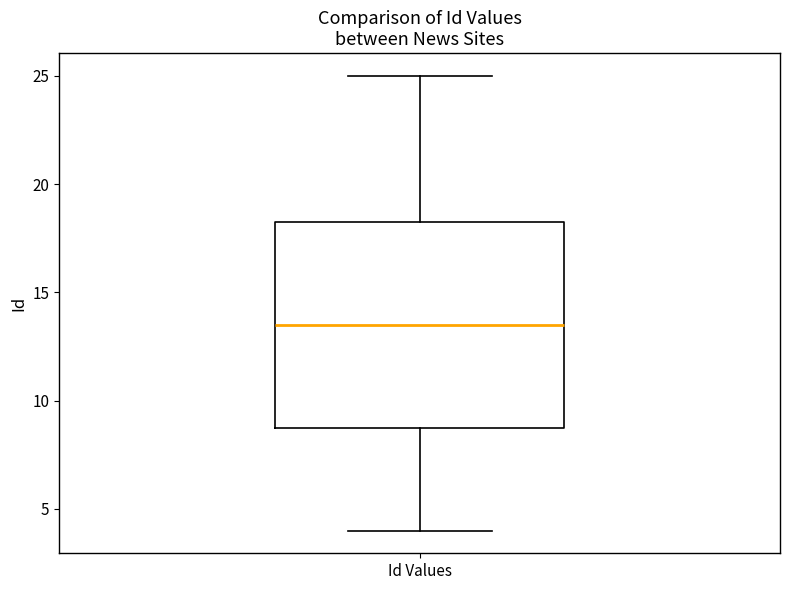

Read this box plot against the y-axis: the position of the median line, the range covered by the box, and the ends of both whiskers. The values are not printed on the chart, so give them approximately, as read against the axis.

median 13.5, box 9.0 to 18.5, whiskers 4.0 to 25.0